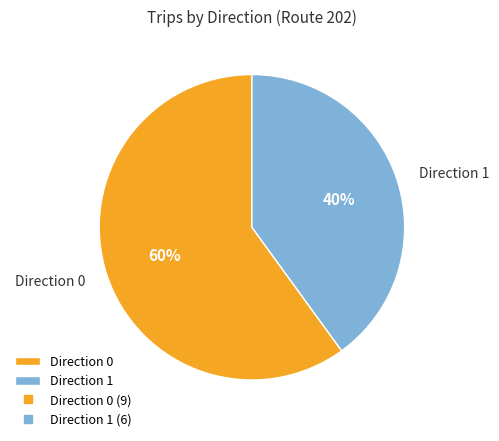

What is the ratio of the value at Direction 1 to the value at Direction 0?

0.7